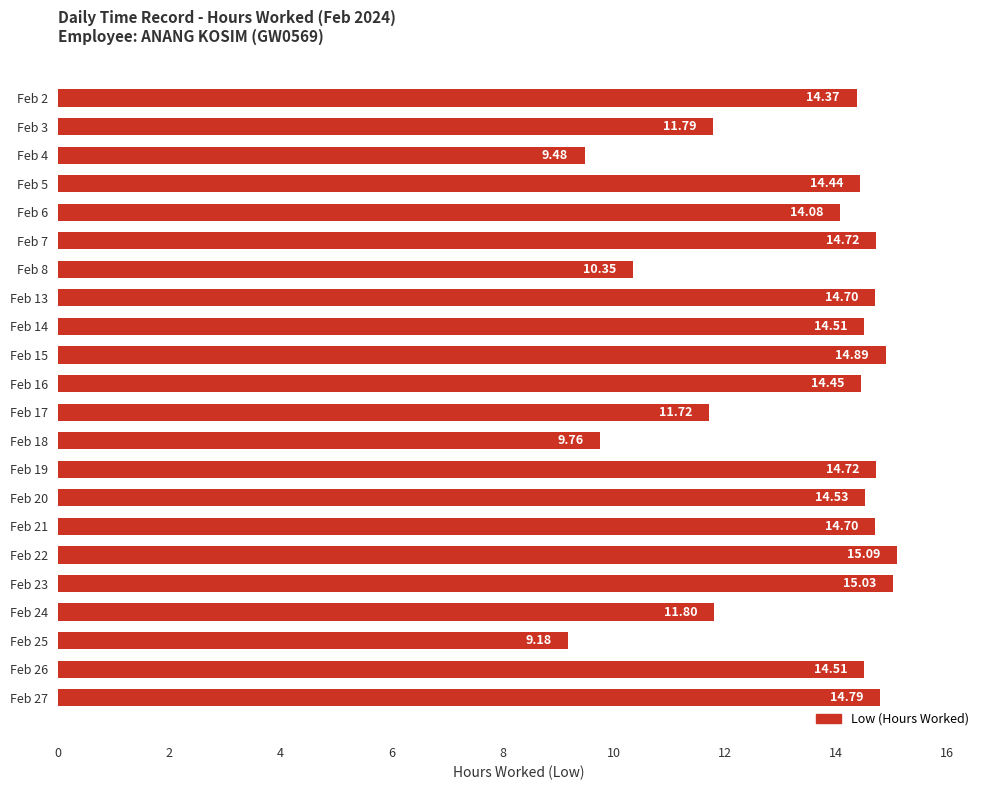

How many values are below 14?

7